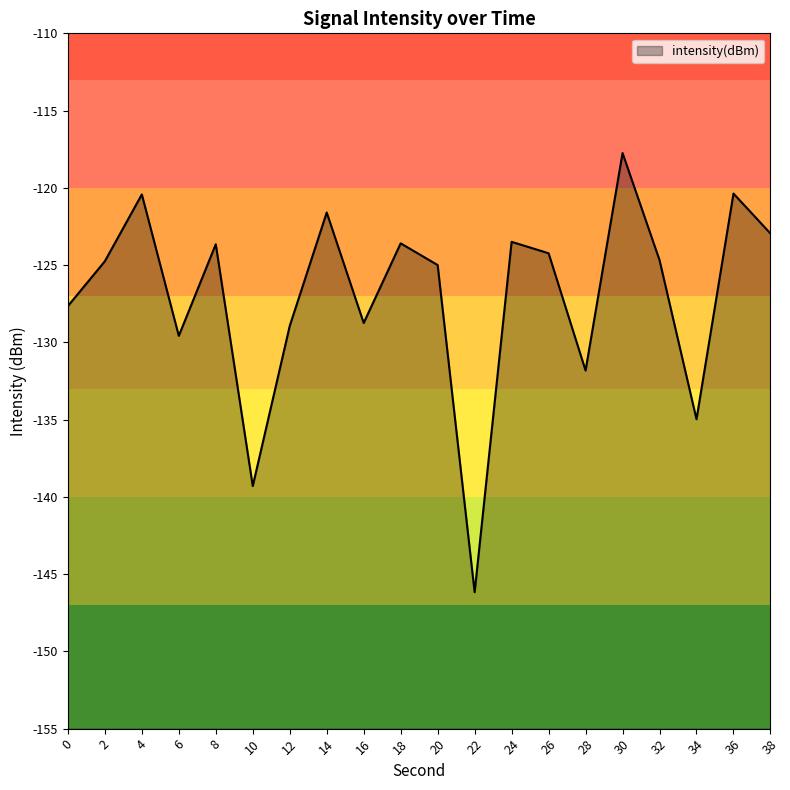

How many lines are shown in the chart?

1